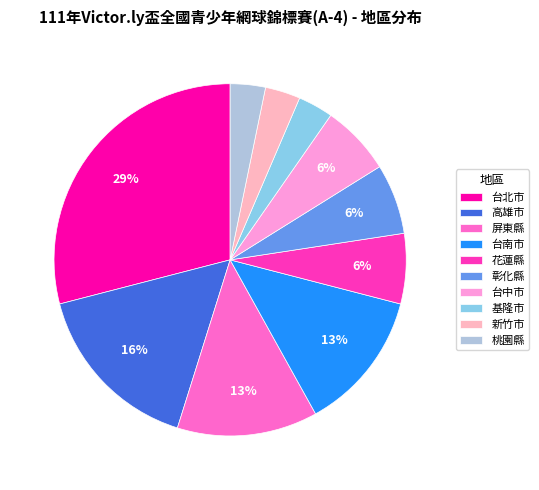

How many segments does this pie chart have?

10